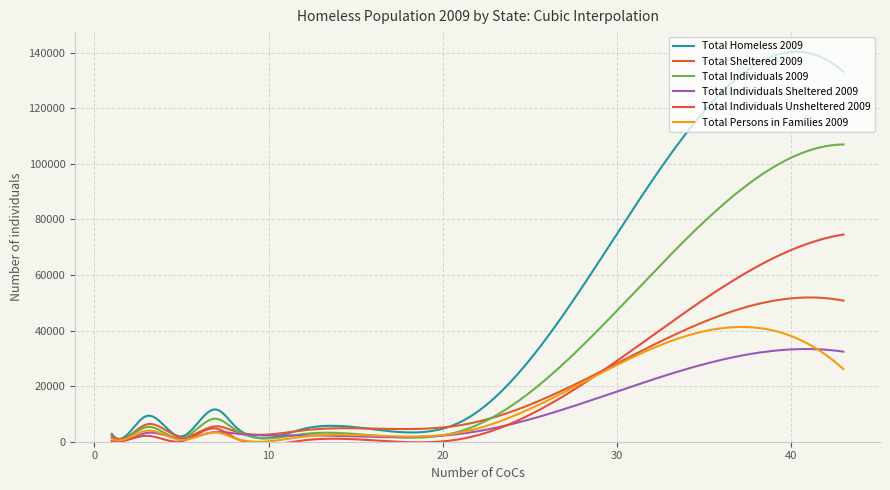

Does the chart have visible grid lines?

Yes